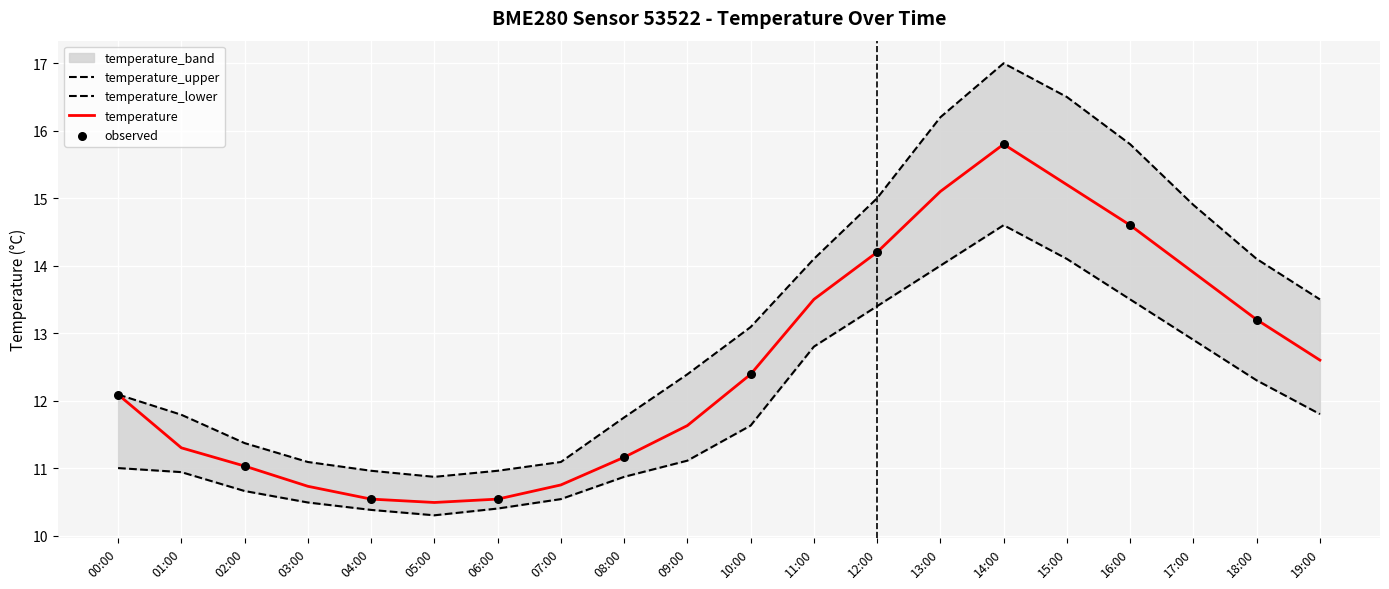

True or false: temperature has a value of 10.5 at 06:00.

True